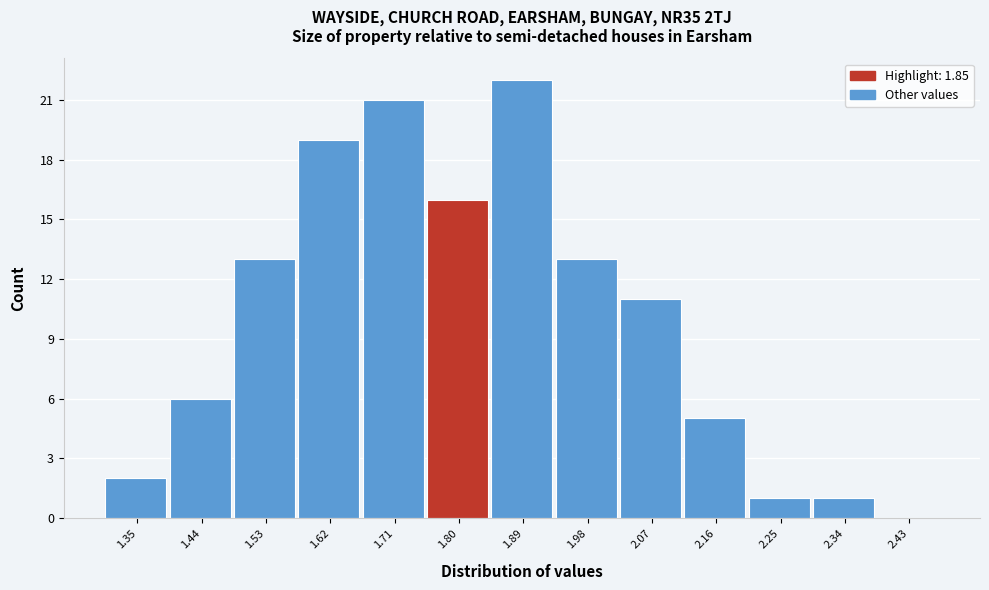

Reading left to right, transcribe all the data shown in this chart.

1.35=2	1.44=6	1.53=13	1.62=19	1.71=21	1.80=16	1.89=22	1.98=13	2.07=11	2.16=5	2.25=1	2.34=1	2.43=0